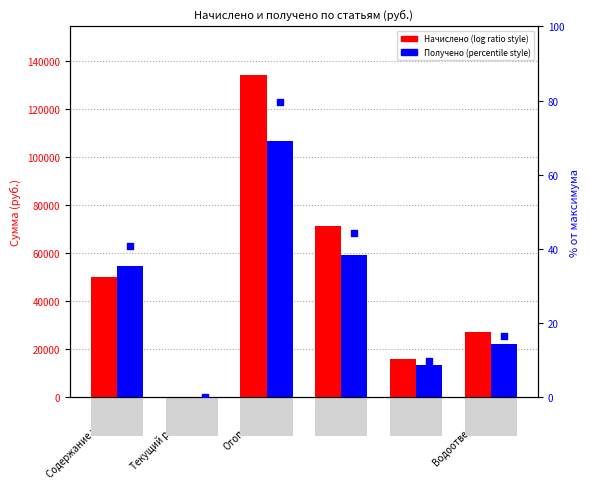

At which category is the sum across all series the highest?

Отопление